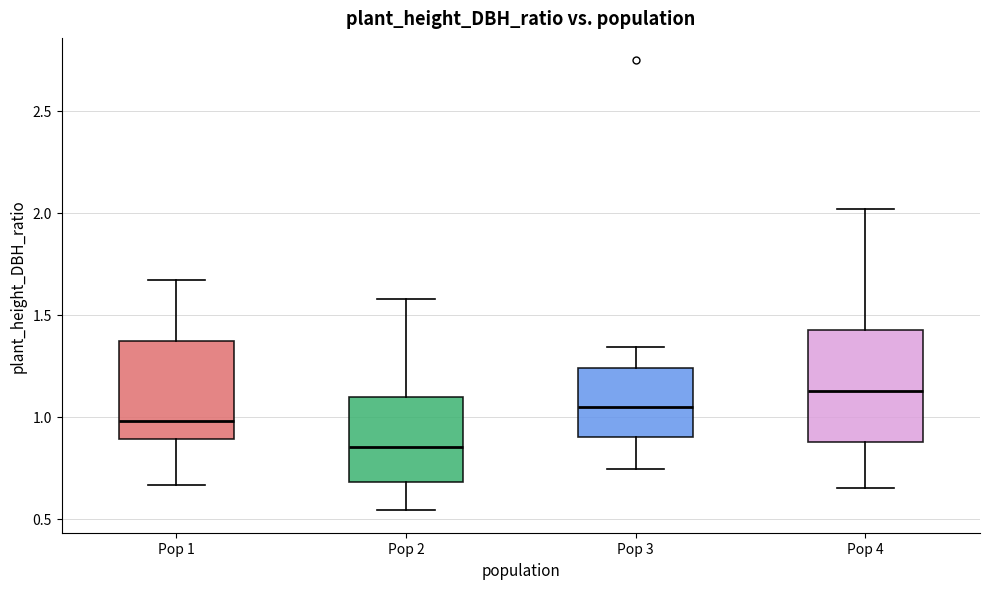

Reading left to right, transcribe this box plot: for each box, give where its median line is, the range the box spans, and where its two whiskers end, as read against the y-axis. The values are not printed on the chart, so give them approximately, as read against the axis.

Pop 1: median 1.00, box 0.90 to 1.35, whiskers 0.65 to 1.65
Pop 2: median 0.85, box 0.70 to 1.10, whiskers 0.55 to 1.60
Pop 3: median 1.05, box 0.90 to 1.25, whiskers 0.75 to 1.35
Pop 4: median 1.10, box 0.85 to 1.45, whiskers 0.65 to 2.00